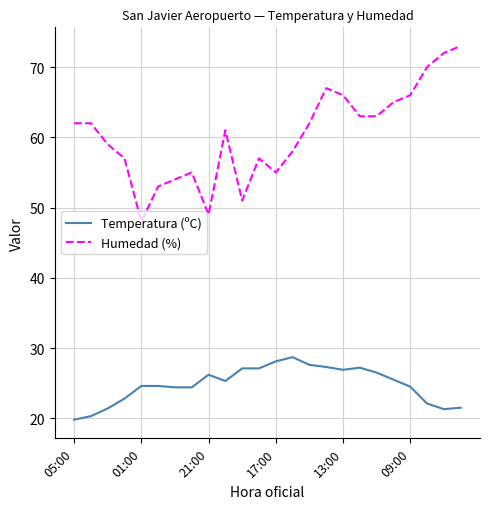

True or false: Humedad (%) and Temperatura (ºC) intersect in this chart.

False